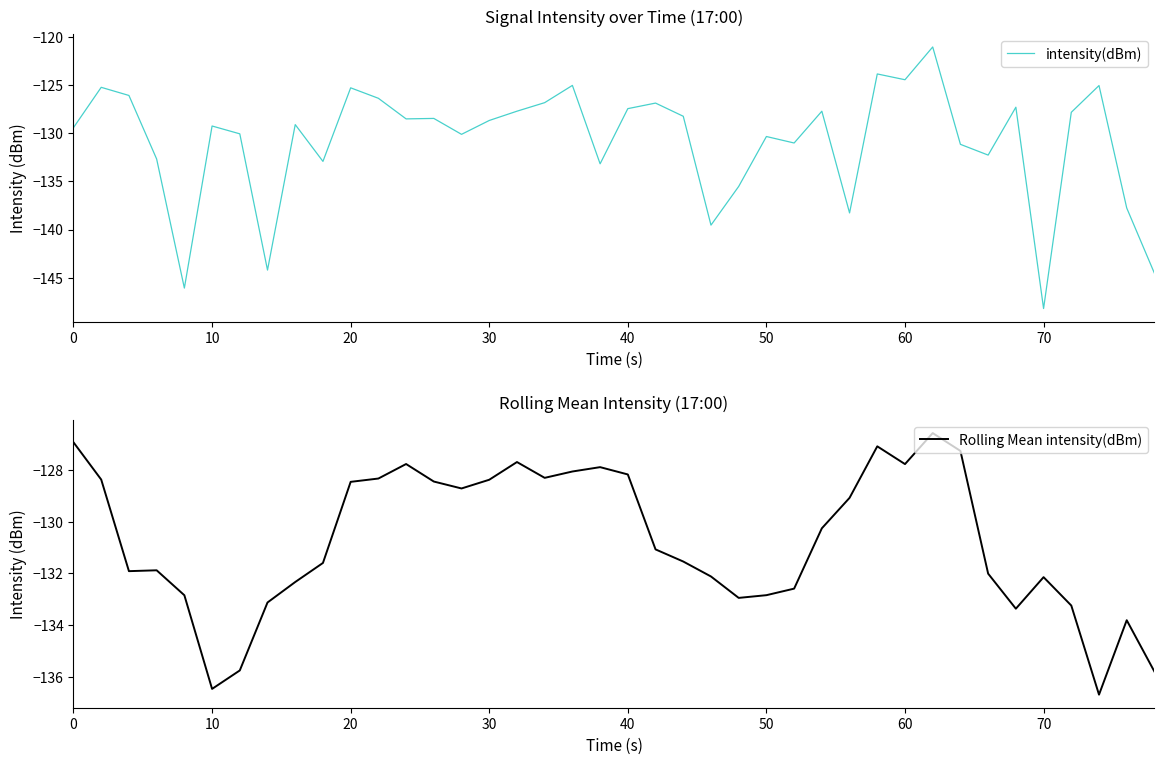

What is the difference between the maximum and minimum values in the intensity(dBm) series?

27.1